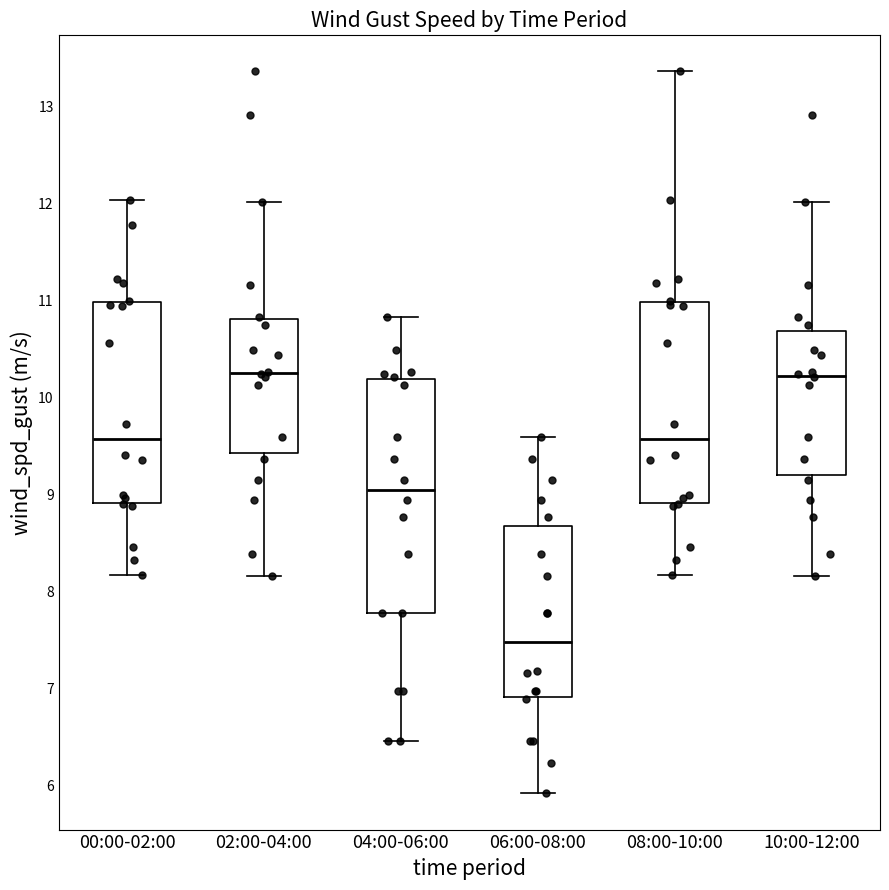

Reading left to right, transcribe this box plot: for each box, give where its median line is, the range the box spans, and where its two whiskers end, as read against the y-axis. The values are not printed on the chart, so give them approximately, as read against the axis.

00:00-02:00: median 9.6, box 8.9 to 11.0, whiskers 8.2 to 12.0
02:00-04:00: median 10.3, box 9.4 to 10.8, whiskers 8.2 to 12.0
04:00-06:00: median 9.0, box 7.8 to 10.2, whiskers 6.5 to 10.8
06:00-08:00: median 7.5, box 6.9 to 8.7, whiskers 5.9 to 9.6
08:00-10:00: median 9.6, box 8.9 to 11.0, whiskers 8.2 to 13.4
10:00-12:00: median 10.2, box 9.2 to 10.7, whiskers 8.2 to 12.0